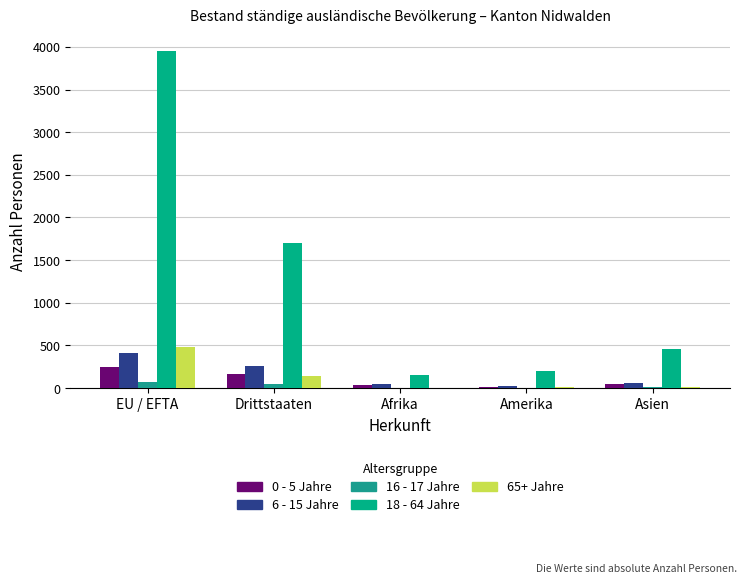

Which series changed the most between EU / EFTA and Asien?

18 - 64 Jahre